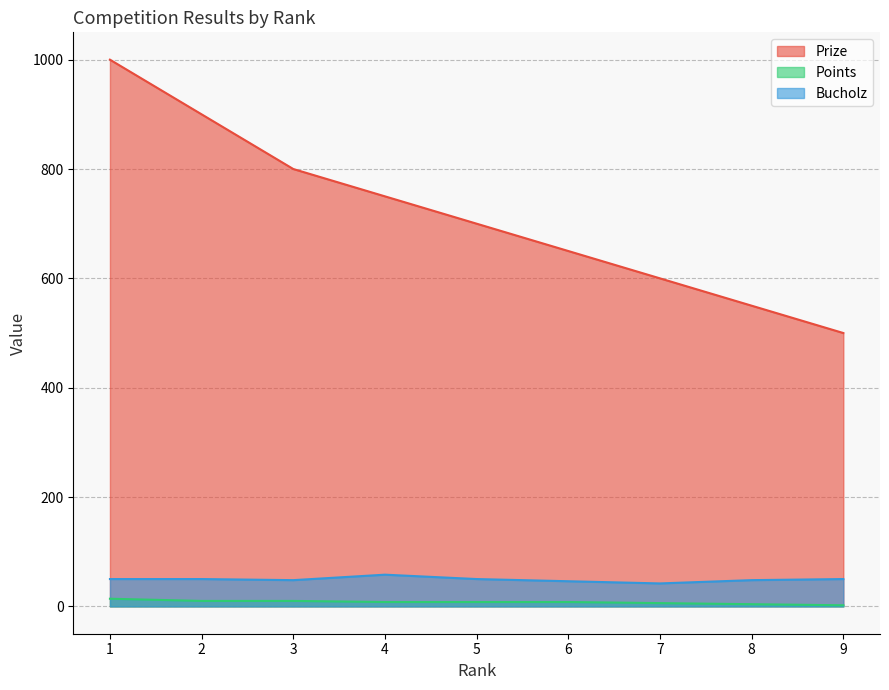

Is the value of Prize at 2 greater than the value of Points at 6?

Yes